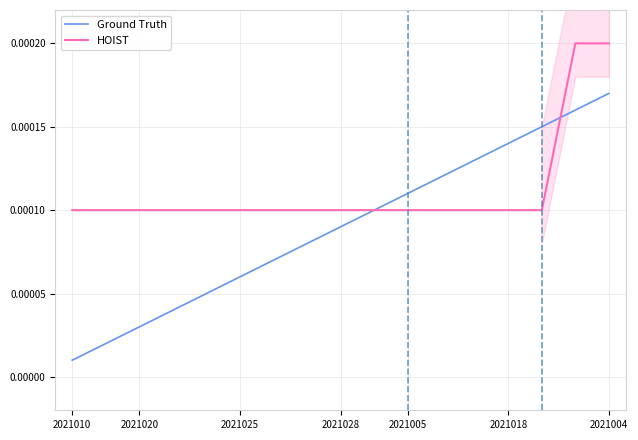

At how many categories does at least one series exceed 0?

17